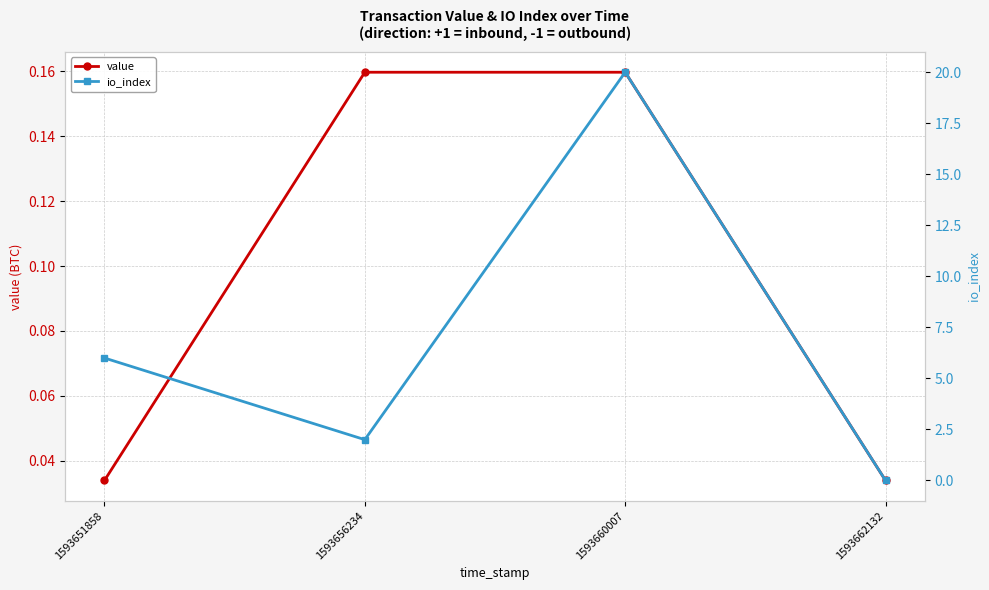

What is the maximum value for value?

0.2